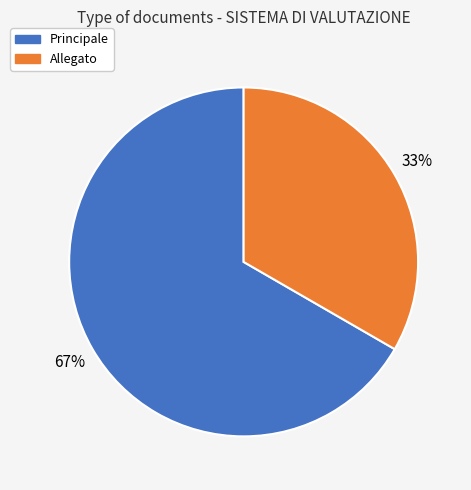

What is the ratio of the value at Principale to the value at Allegato?

2.0